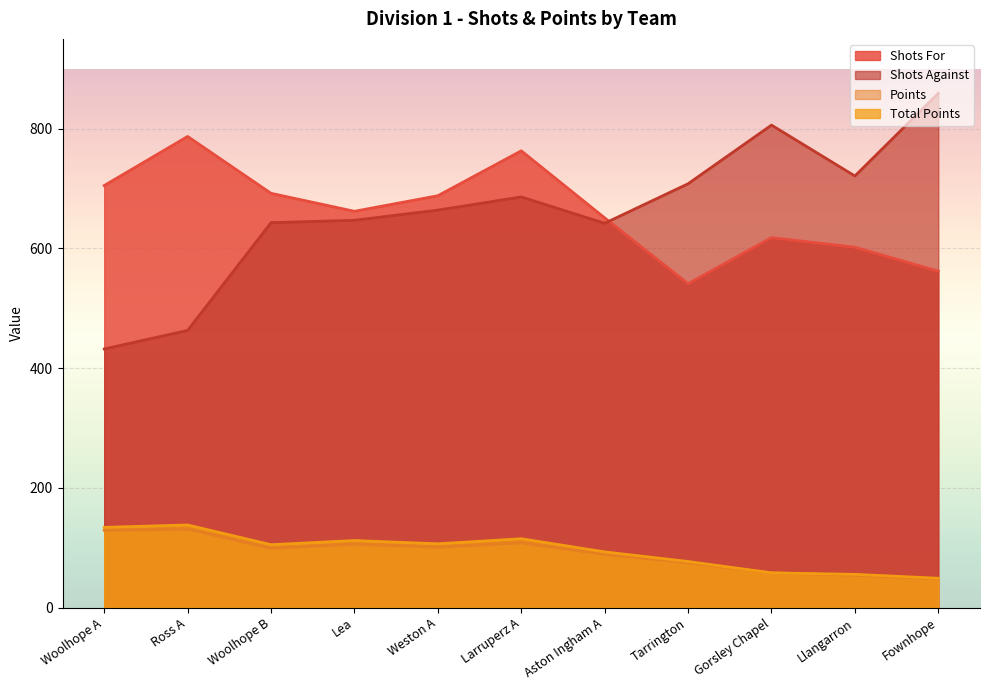

Rank the series at Fownhope from lowest to highest value.

Points, Total Points, Shots For, Shots Against